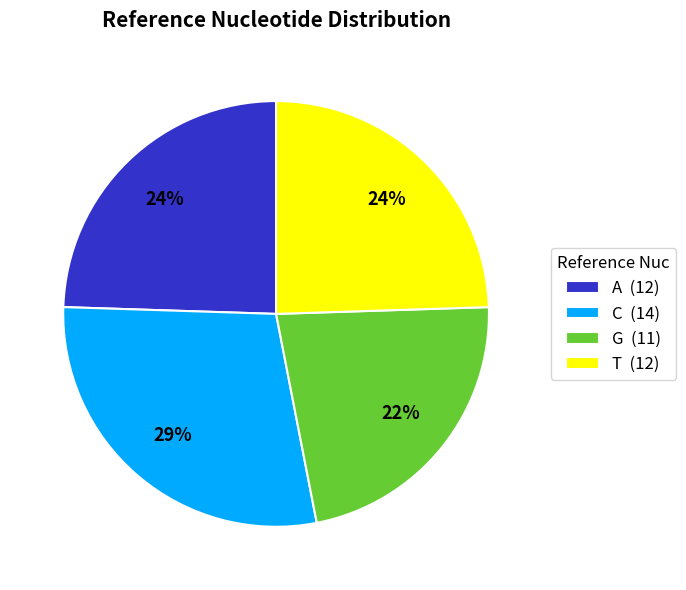

To the nearest percent, what percentage of the pie is C?

29%